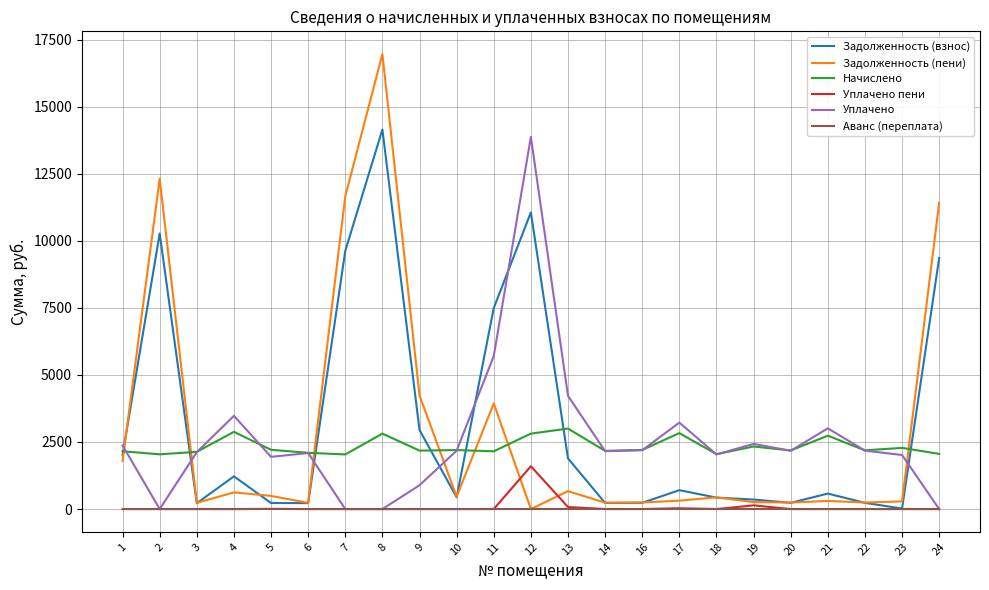

Where is the first local minimum for Задолженность (пени)?

3